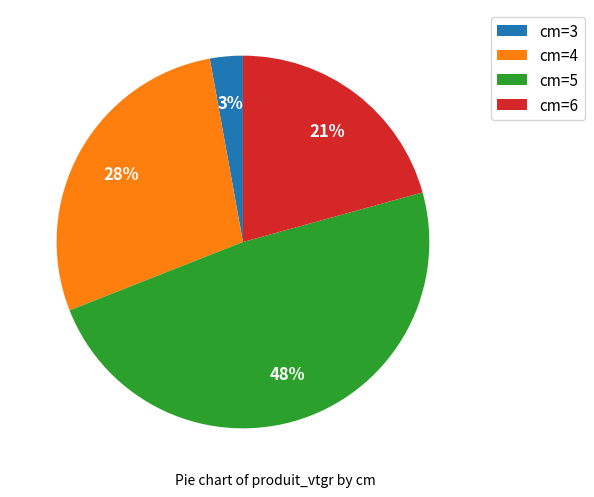

True or false: cm=4 accounts for 42% of the total.

False